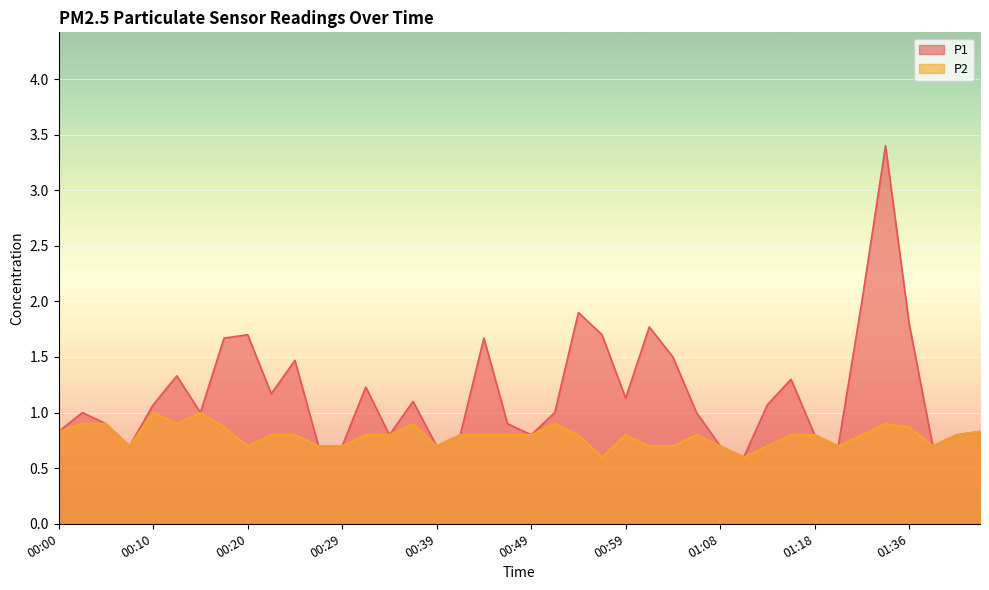

Which series has the largest total across all categories?

P1